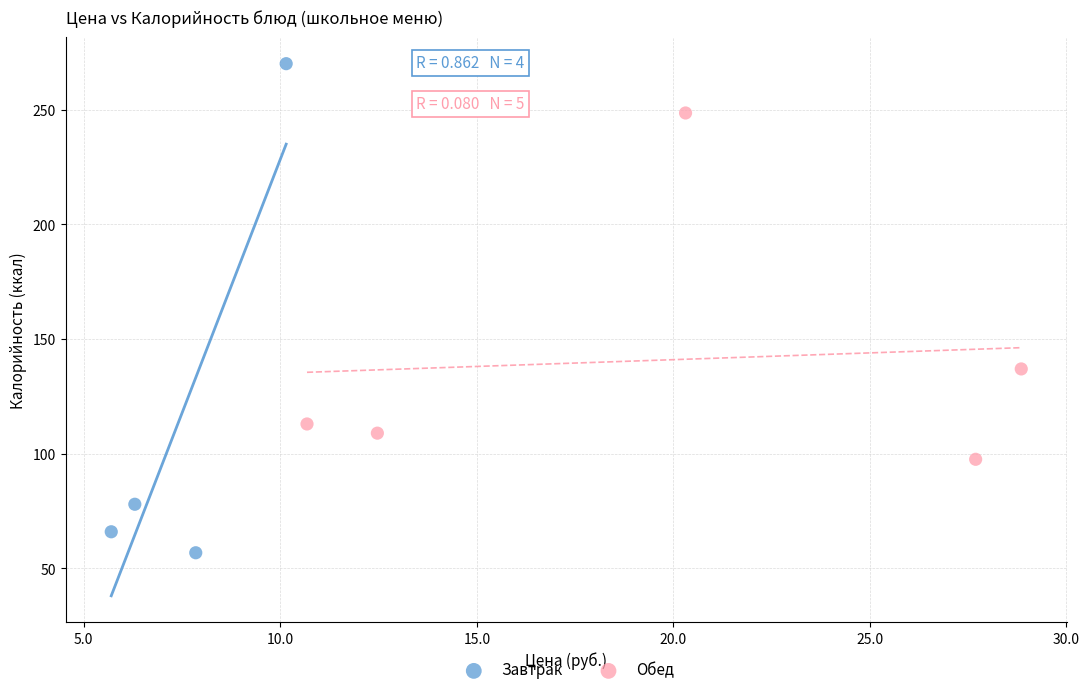

Which series contains the lowest Y value?

Завтрак